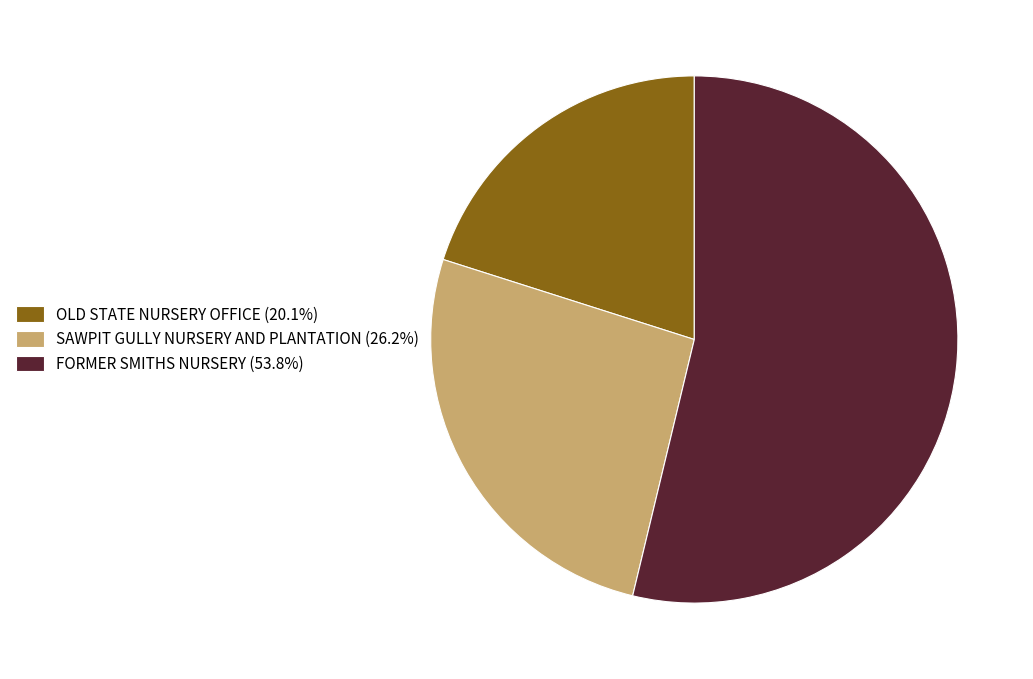

Which has a higher value, OLD STATE NURSERY OFFICE or SAWPIT GULLY NURSERY AND PLANTATION?

SAWPIT GULLY NURSERY AND PLANTATION